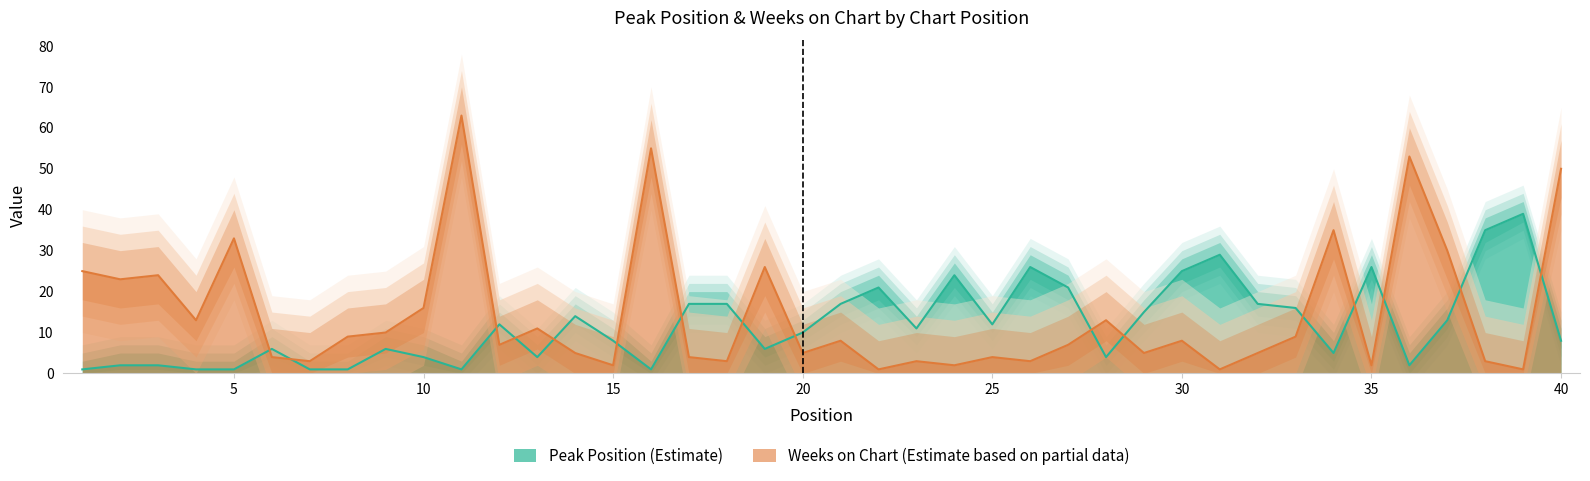

At how many categories does at least one series exceed 40?

4